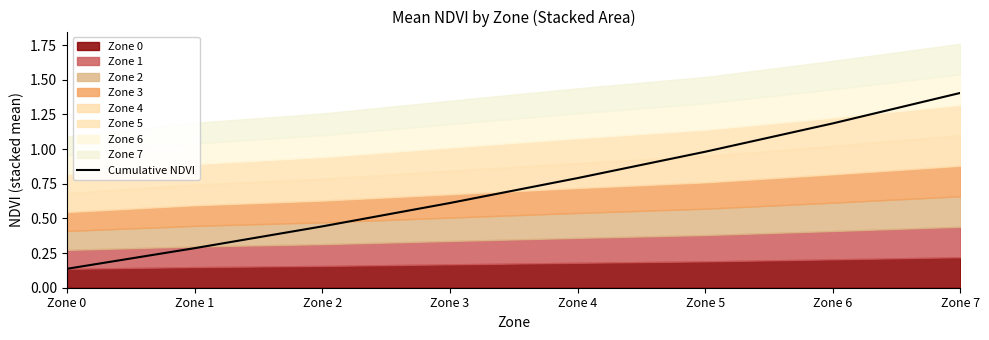

Reading right to left, list all the values displayed in this chart.

Zone 7=1.4	Zone 6=1.2	Zone 5=1.0	Zone 4=0.8	Zone 3=0.6	Zone 2=0.4	Zone 1=0.3	Zone 0=0.1